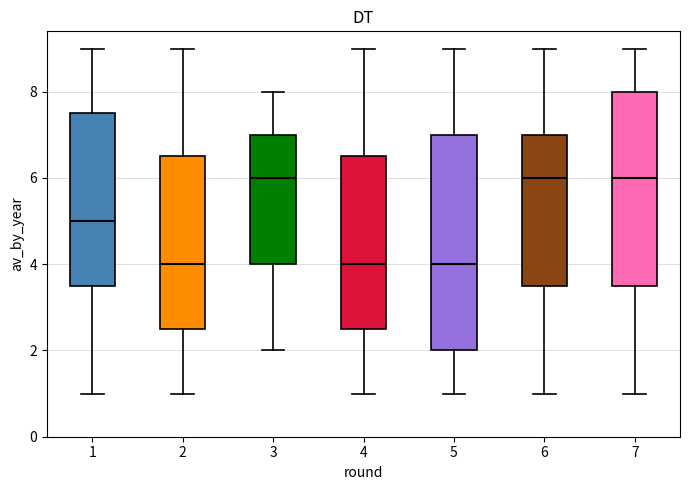

Reading left to right, transcribe this box plot: for each box, give where its median line is, the range the box spans, and where its two whiskers end, as read against the y-axis. The values are not printed on the chart, so give them approximately, as read against the axis.

1: median 5.0, box 3.6 to 7.6, whiskers 1.0 to 9.0
2: median 4.0, box 2.6 to 6.6, whiskers 1.0 to 9.0
3: median 6.0, box 4.0 to 7.0, whiskers 2.0 to 8.0
4: median 4.0, box 2.6 to 6.6, whiskers 1.0 to 9.0
5: median 4.0, box 2.0 to 7.0, whiskers 1.0 to 9.0
6: median 6.0, box 3.6 to 7.0, whiskers 1.0 to 9.0
7: median 6.0, box 3.6 to 8.0, whiskers 1.0 to 9.0